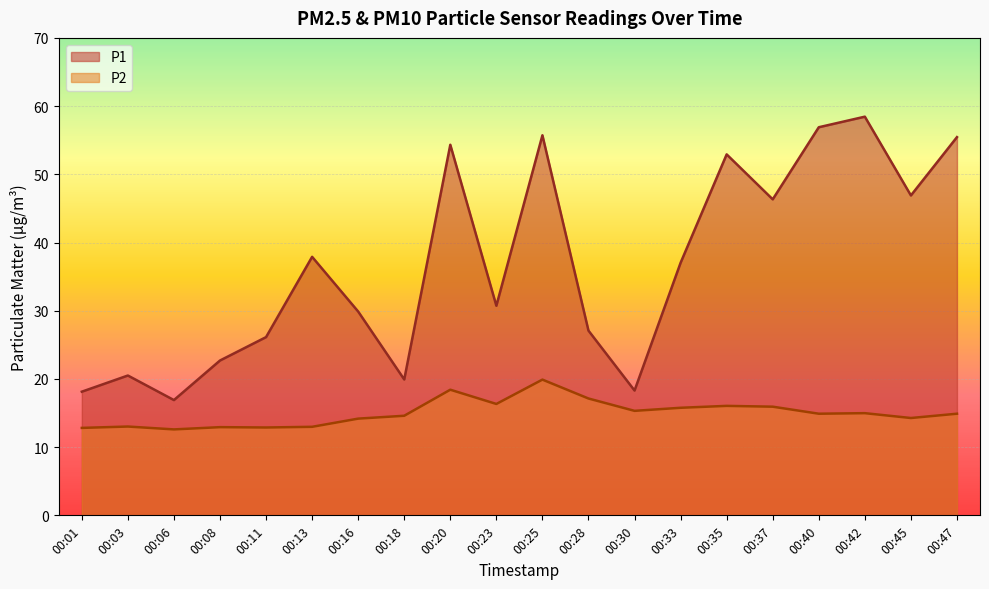

What is the approximate value of P2 at 00:03?

13.0